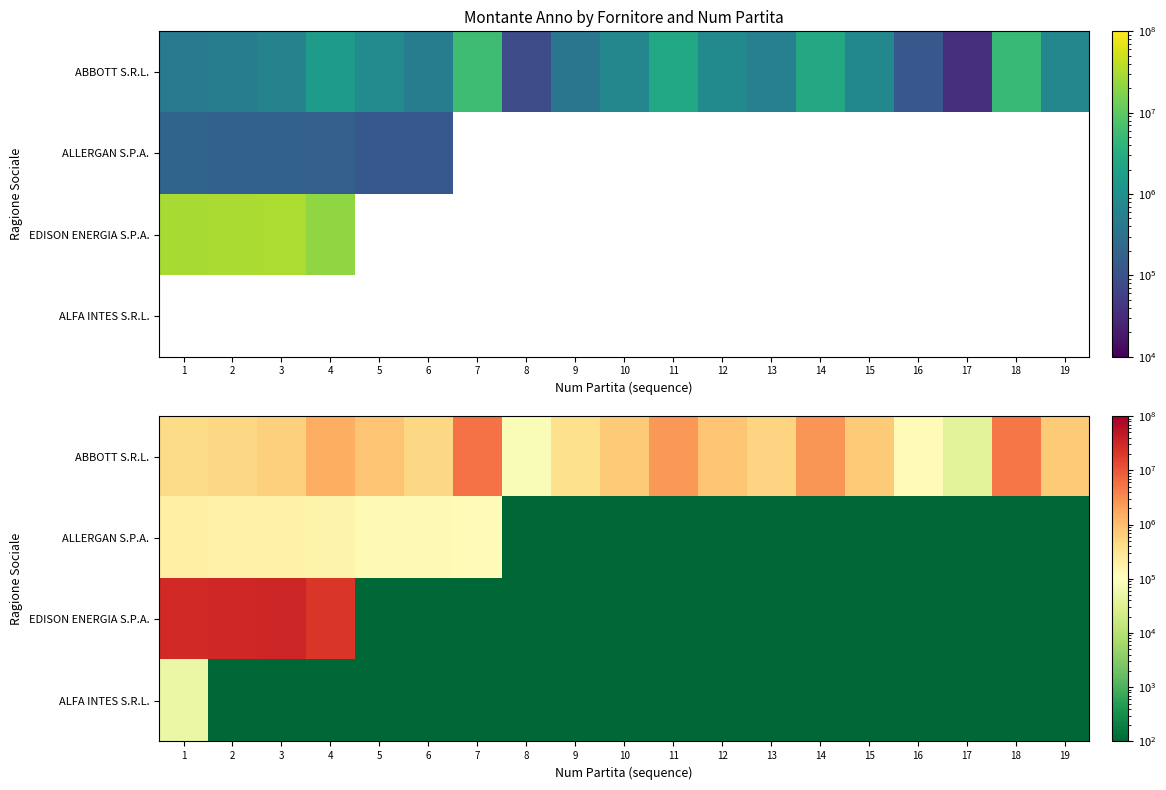

What is the sum of all ALFA INTES S.R.L. values?

52019.0